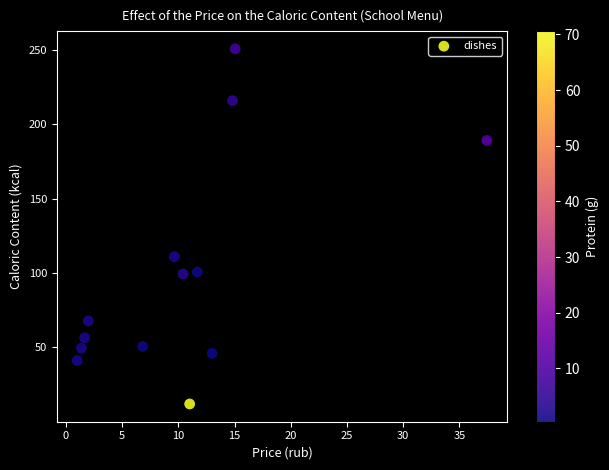

What is the range of Y values (max minus min)?

238.7